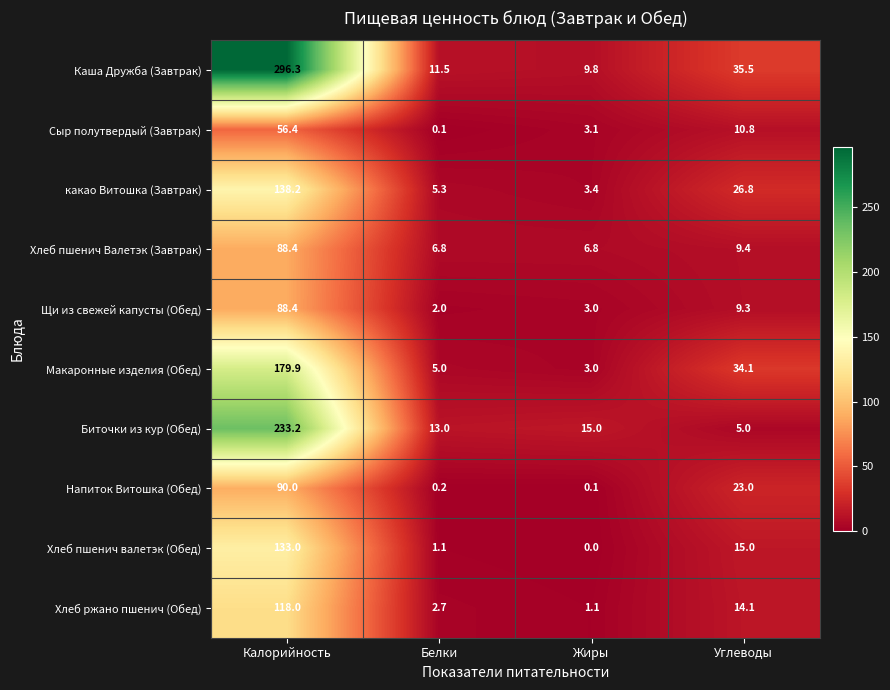

What value does the какао Витошка (Завтрак) series have at Белки?

5.3